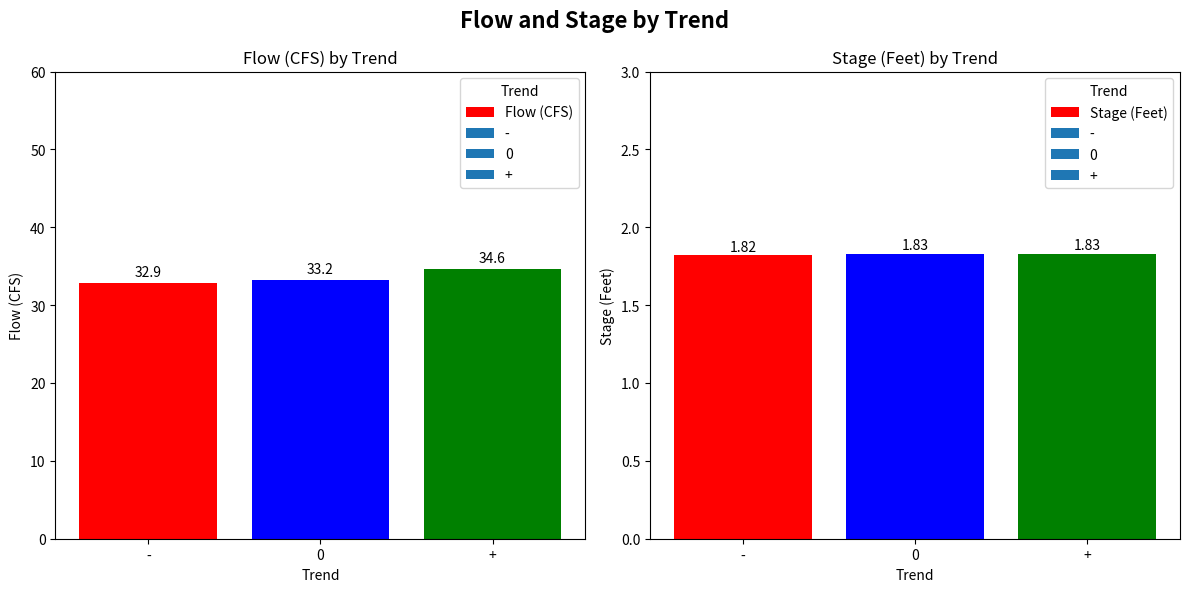

What is the sum of all Flow (CFS) values?

100.7